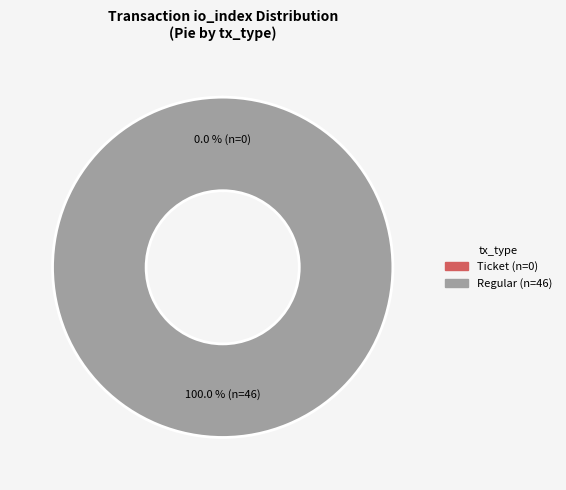

Is the sum of Regular and Ticket greater than half?

Yes